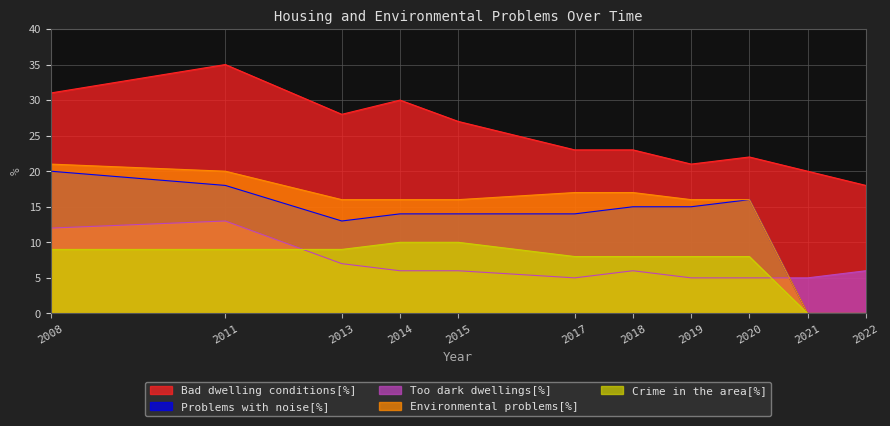

Reading left to right, extract all data points from this chart.

Bad dwelling conditions[%]: 2008=31	2011=35	2013=28	2014=30	2015=27	2017=23	2018=23	2019=21	2020=22	2021=20	2022=18
Problems with noise[%]: 2008=20	2011=18	2013=13	2014=14	2015=14	2017=14	2018=15	2019=15	2020=16	2021=0	2022=0
Too dark dwellings[%]: 2008=12	2011=13	2013=7	2014=6	2015=6	2017=5	2018=6	2019=5	2020=5	2021=5	2022=6
Environmental problems[%]: 2008=21	2011=20	2013=16	2014=16	2015=16	2017=17	2018=17	2019=16	2020=16	2021=0	2022=0
Crime in the area[%]: 2008=9	2011=9	2013=9	2014=10	2015=10	2017=8	2018=8	2019=8	2020=8	2021=0	2022=0